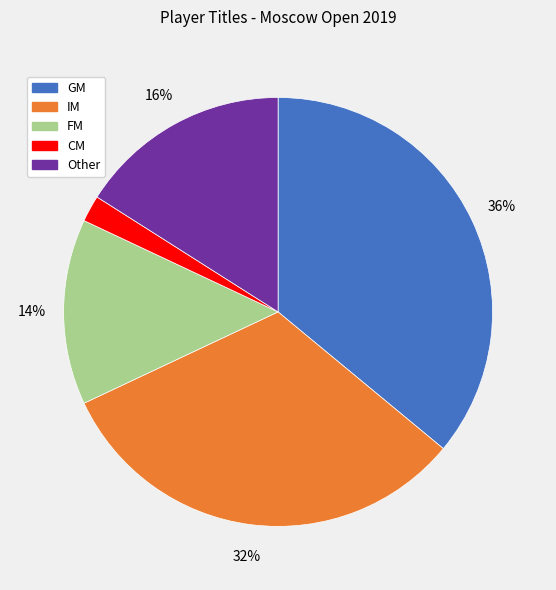

To the nearest percent, what percentage of the pie is CM?

2%